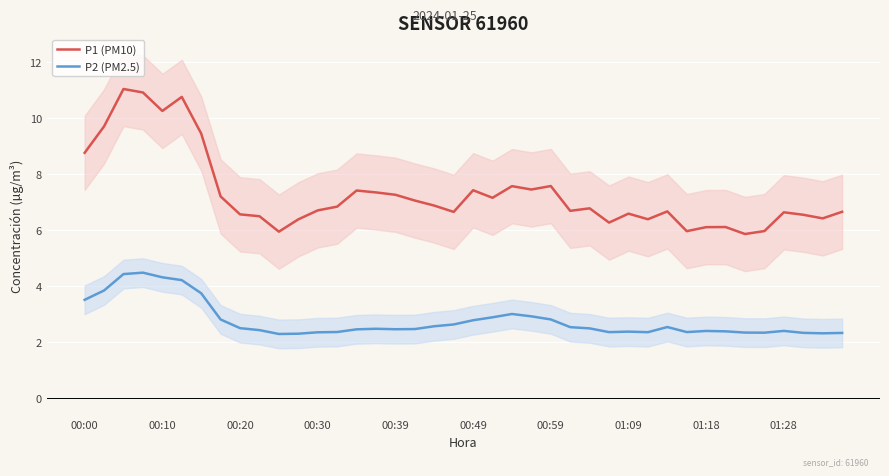

Is the value of P1 (PM10) at 01:28 greater than the value of P2 (PM2.5) at 01:28?

Yes